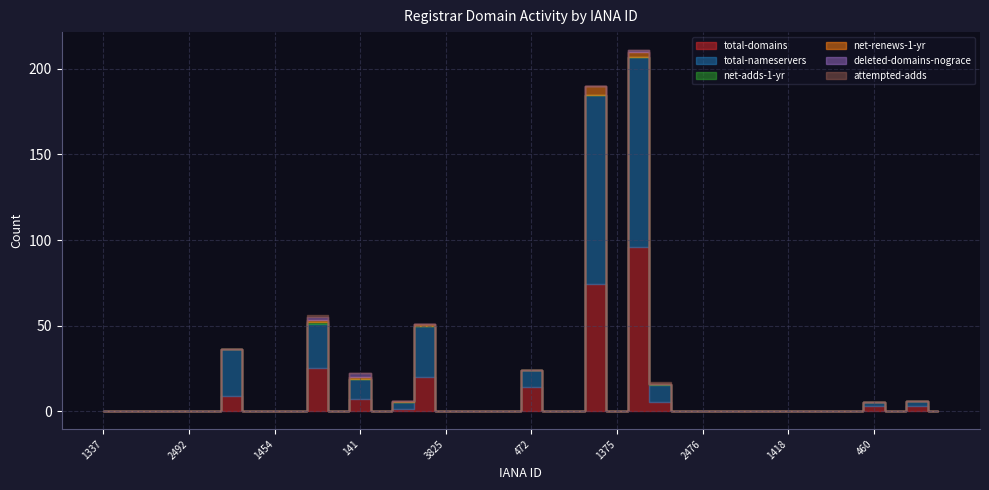

What is the difference between the second highest and minimum values in the net-renews-1-yr series?

3